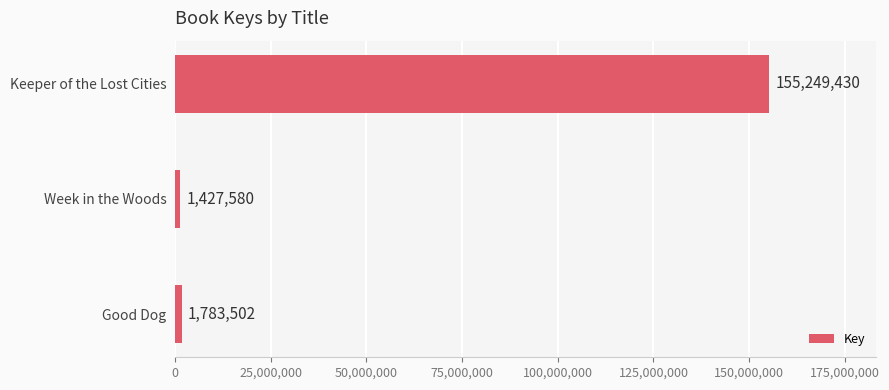

True or false: the data shows 1427580 at Week in the Woods.

True